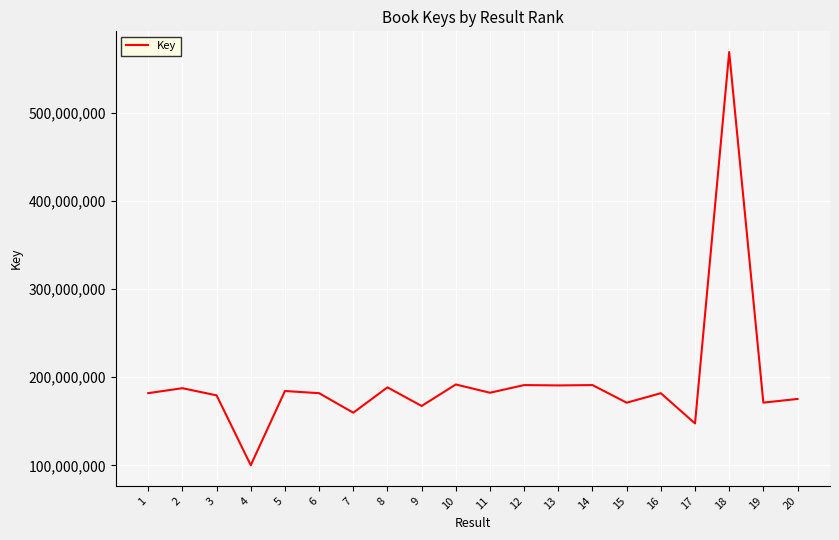

Is it true that the value at 14 is 191126597?

True